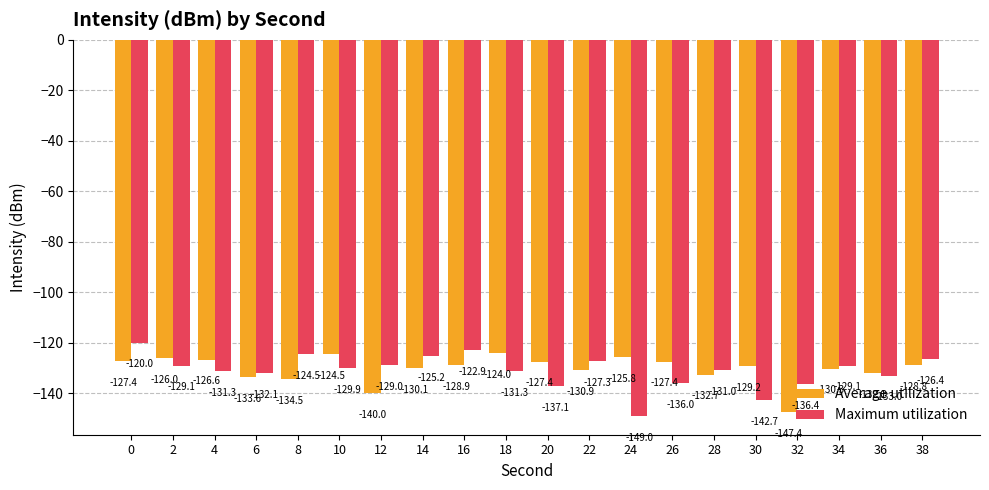

What is the total value across all series at 2?

-255.1